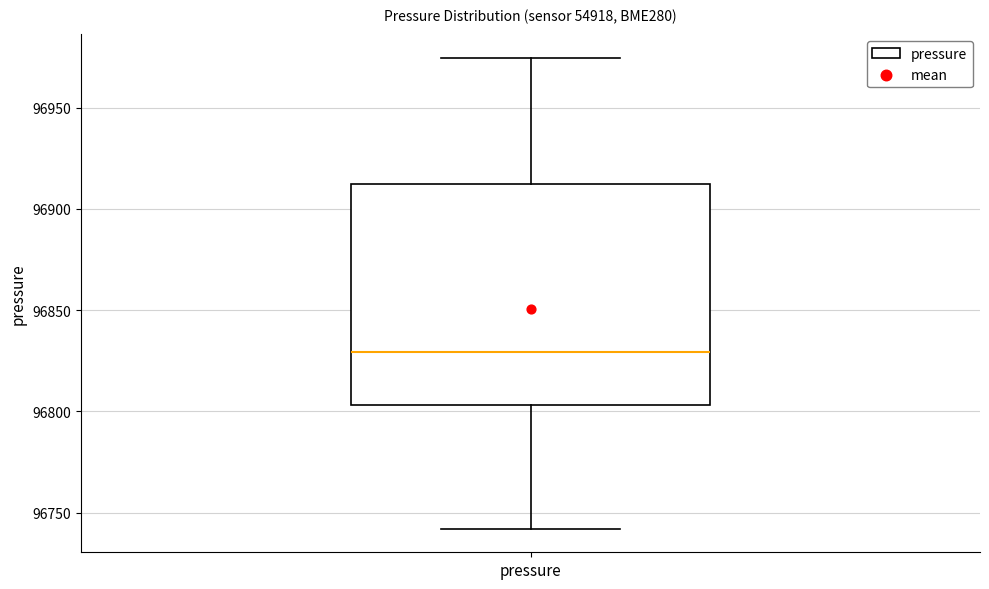

Read this box plot against the y-axis: the position of the median line, the range covered by the box, and the ends of both whiskers. The values are not printed on the chart, so give them approximately, as read against the axis.

median 96830, box 96805 to 96910, whiskers 96740 to 96975